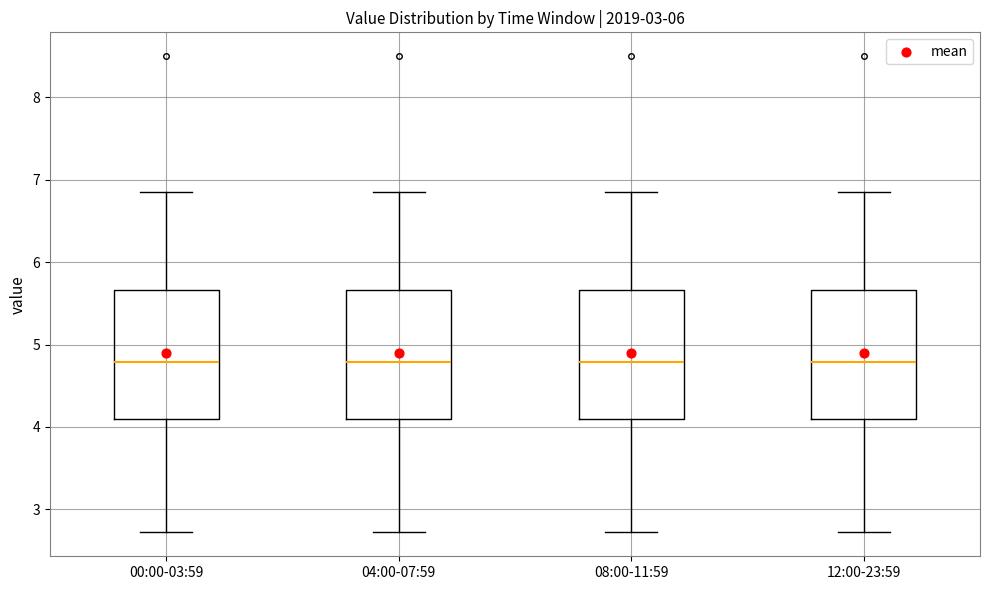

Reading left to right, transcribe this box plot: for each box, give where its median line is, the range the box spans, and where its two whiskers end, as read against the y-axis. The values are not printed on the chart, so give them approximately, as read against the axis.

00:00-03:59: median 4.8, box 4.1 to 5.7, whiskers 2.7 to 6.9
04:00-07:59: median 4.8, box 4.1 to 5.7, whiskers 2.7 to 6.9
08:00-11:59: median 4.8, box 4.1 to 5.7, whiskers 2.7 to 6.9
12:00-23:59: median 4.8, box 4.1 to 5.7, whiskers 2.7 to 6.9